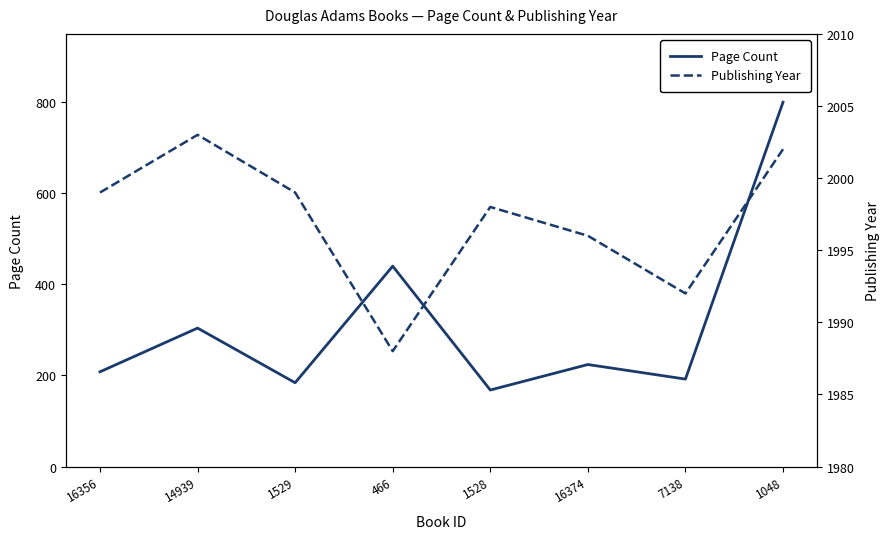

Is it true that Publishing Year equals 2814 at 7138?

False